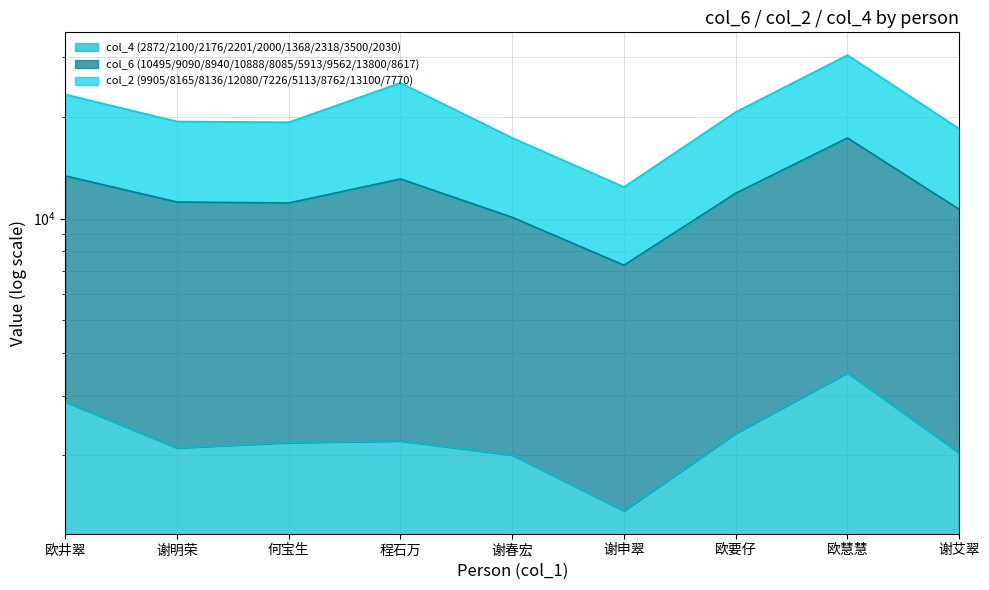

Which series has the widest spread of values?

col_2 (9905/8165/8136/12080/7226/5113/8762/13100/7770)